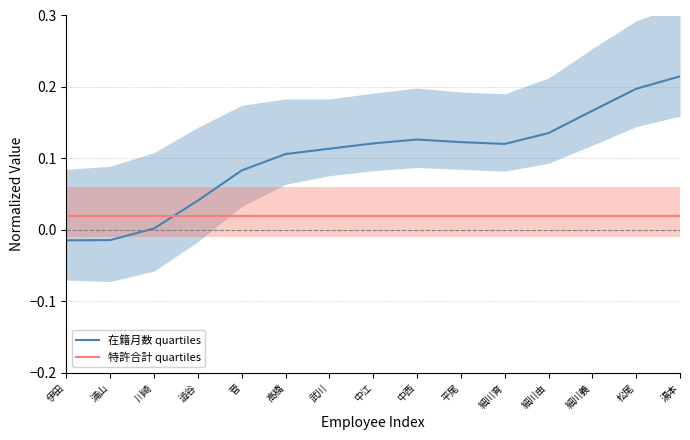

Rank the series at 浦山 from highest to lowest value.

特許合計 quartiles, 在籍月数 quartiles